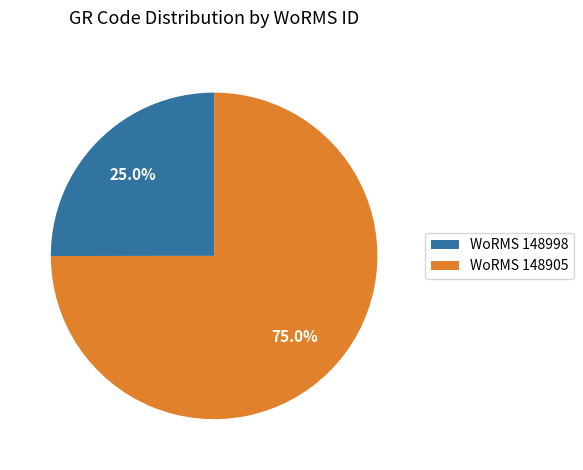

What is the total percentage of WoRMS 148905 and WoRMS 148998?

100.0%